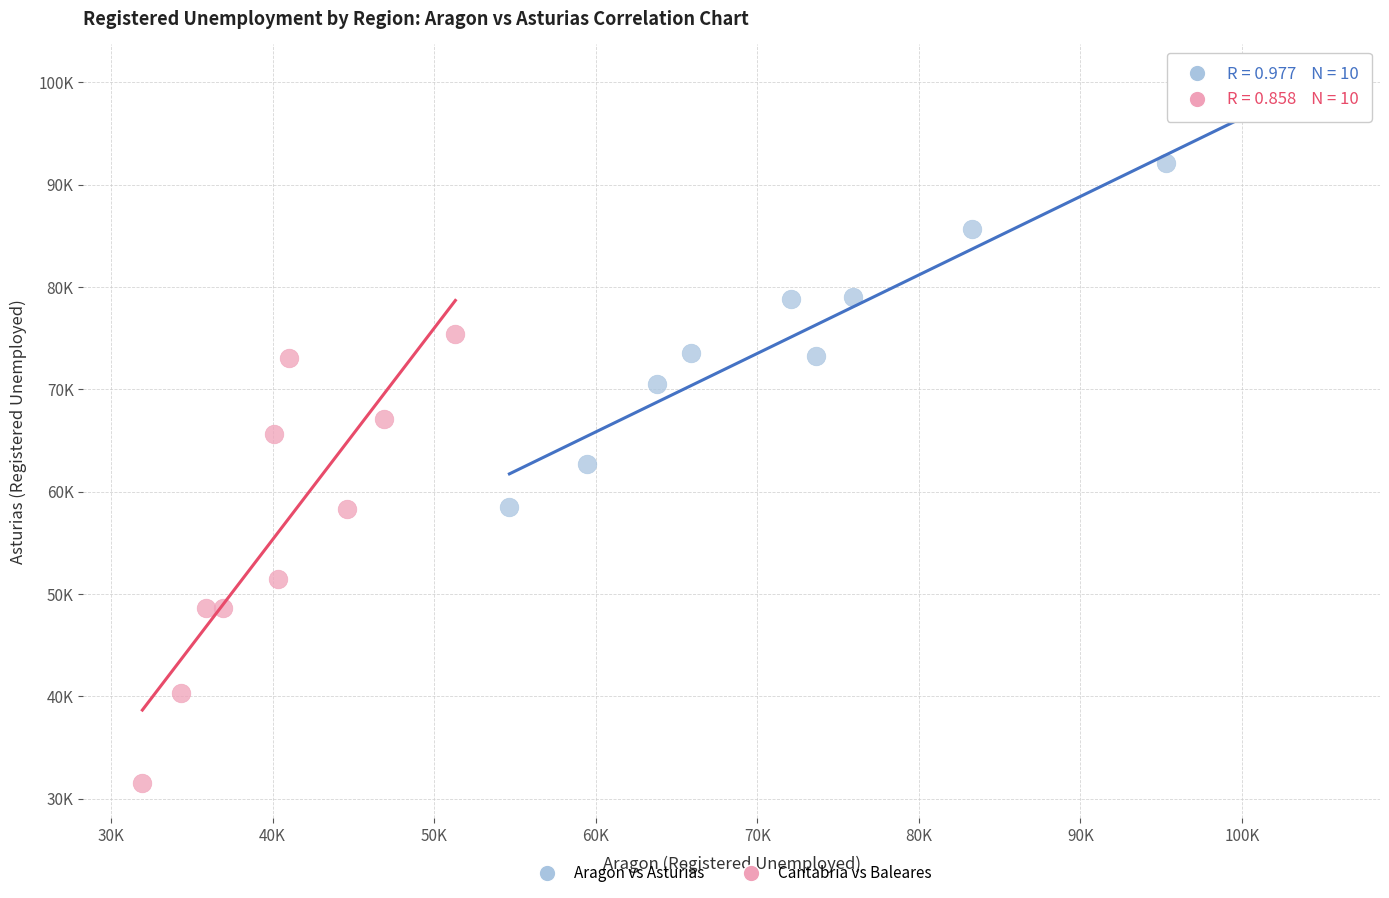

Which series reaches the minimum Y coordinate?

Cantabria vs Baleares